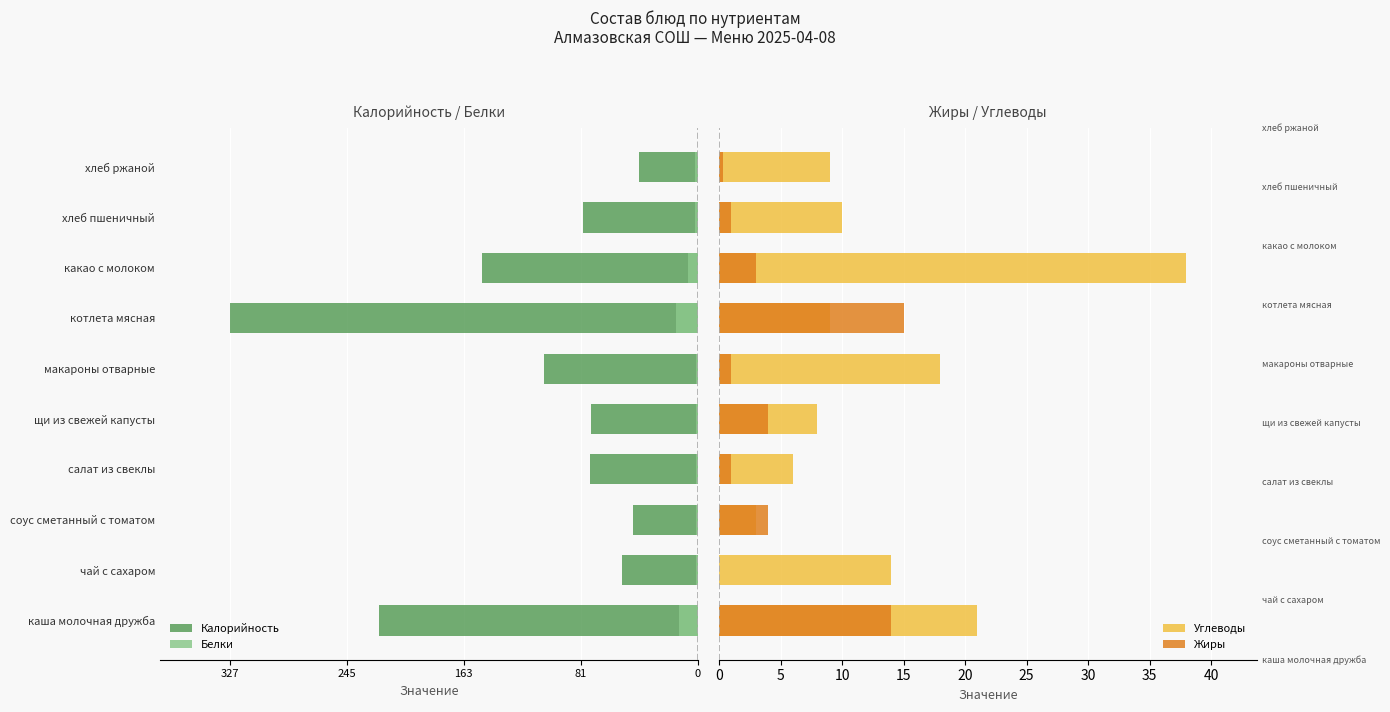

Count the number of categories in the chart.

10